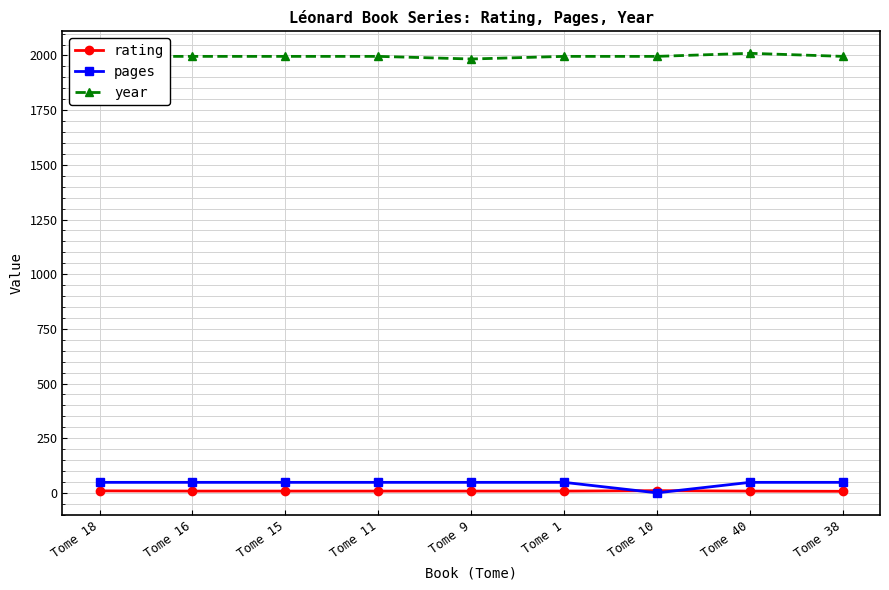

What is the label of the 3rd point from the right?

Tome 10